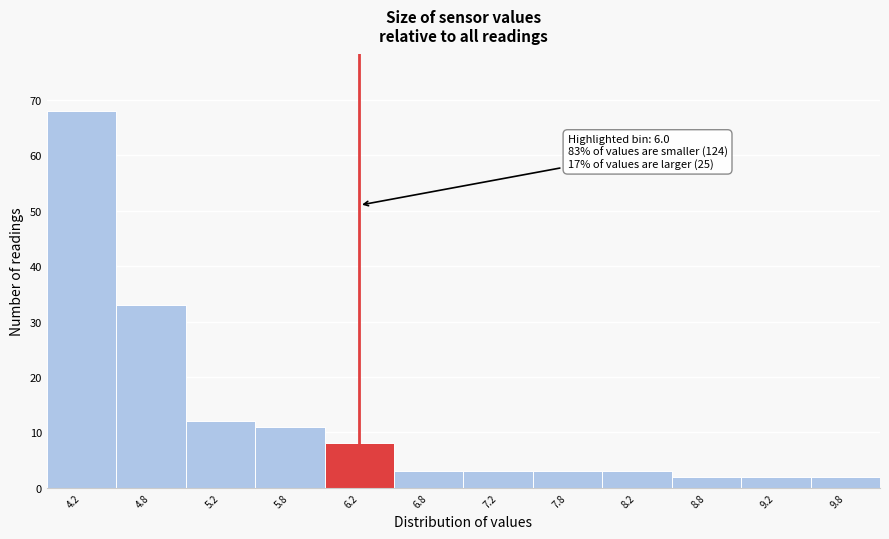

Over which range of the x-axis is the bar tallest?

4.0 to 4.5